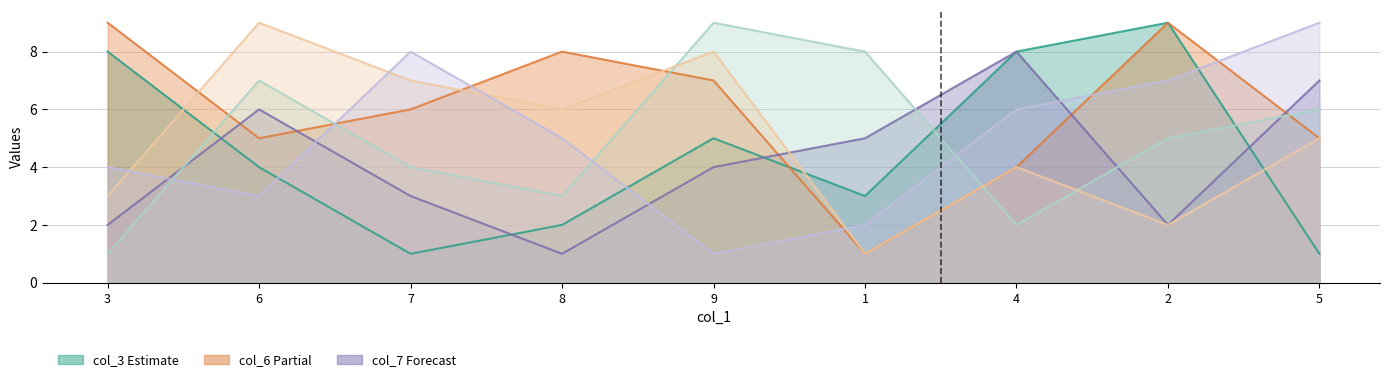

Between which two adjacent categories do col_2 and col_4 first intersect?

7 and 8